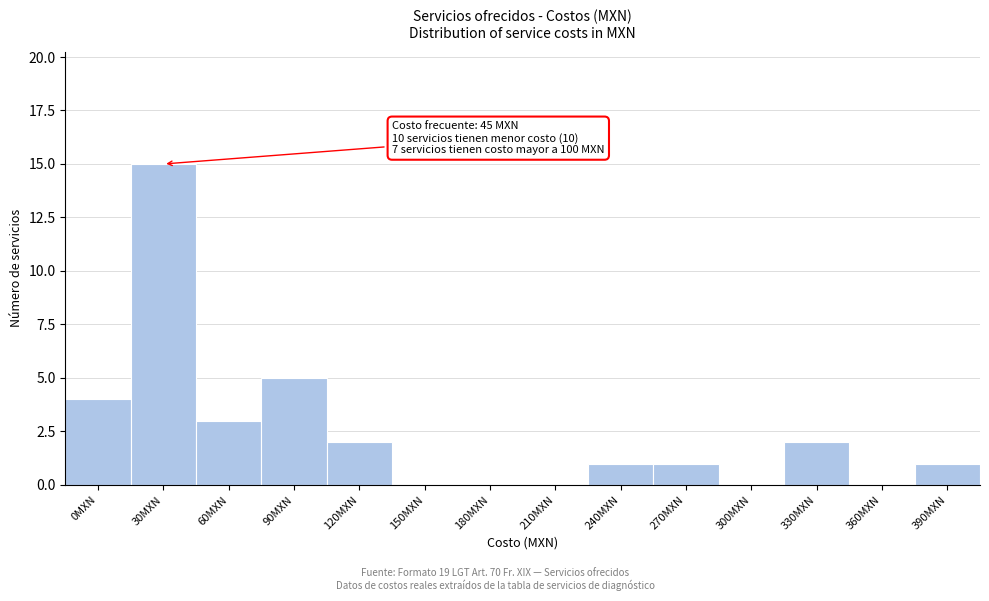

Reading left to right, extract all data points from this chart.

0MXN=4	30MXN=15	60MXN=3	90MXN=5	120MXN=2	150MXN=0	180MXN=0	210MXN=0	240MXN=1	270MXN=1	300MXN=0	330MXN=2	360MXN=0	390MXN=1